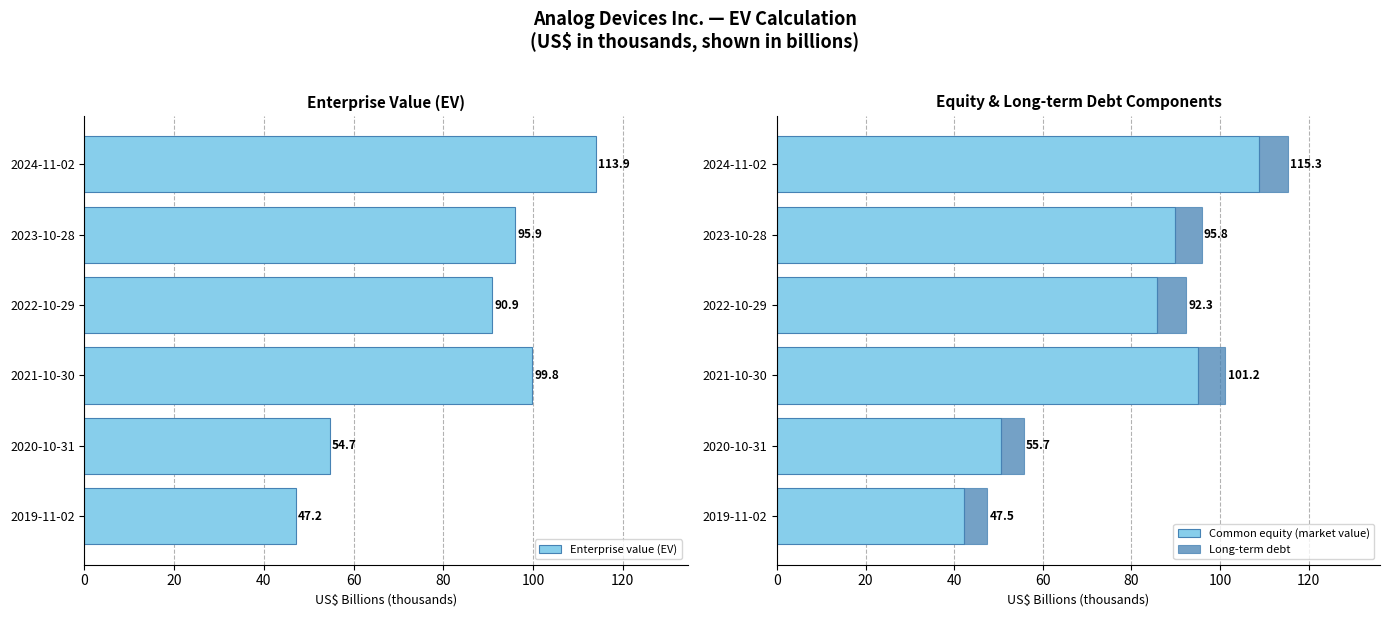

Which category has the lowest value in the Enterprise value (EV) series?

2019-11-02